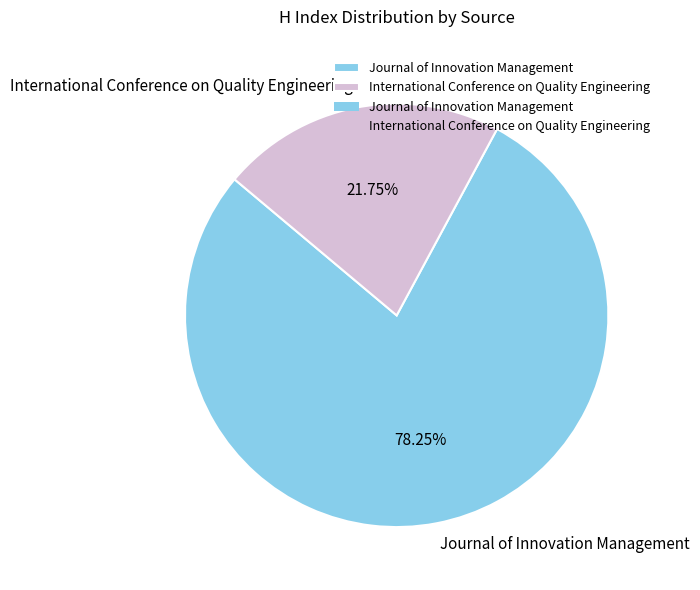

What is the smallest slice in the pie chart?

International Conference on Quality Engineering